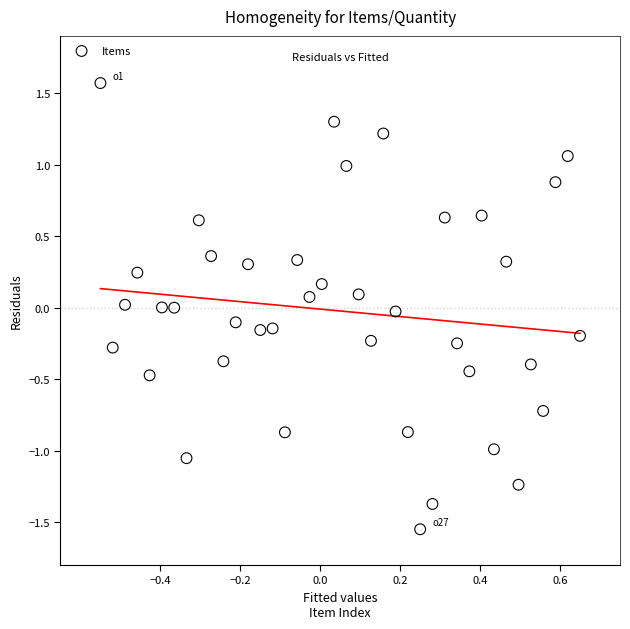

What is the range of X values (max minus min)?

1.2